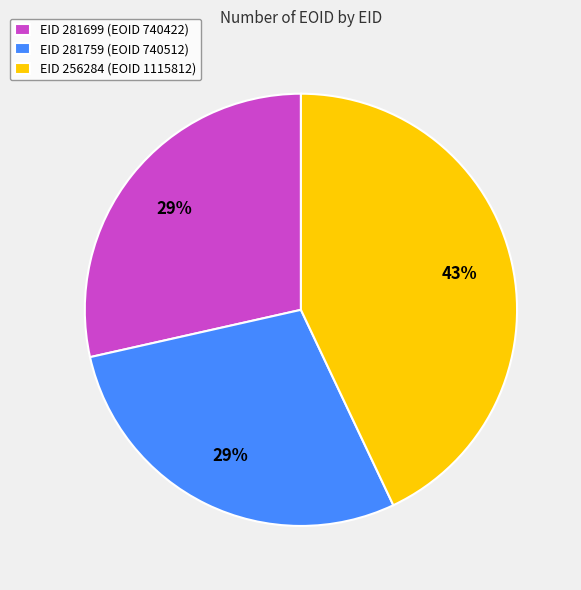

What is the ratio of the value at EID 281759 (EOID 740512) to the value at EID 281699 (EOID 740422)?

1.0